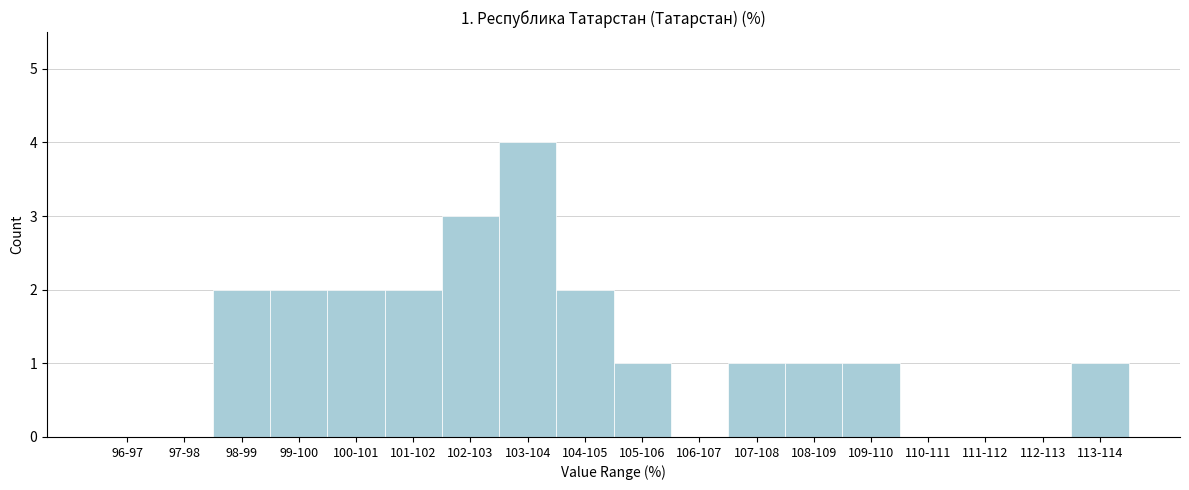

Reading left to right, extract all data points from this chart.

96-97=0	97-98=0	98-99=2	99-100=2	100-101=2	101-102=2	102-103=3	103-104=4	104-105=2	105-106=1	106-107=0	107-108=1	108-109=1	109-110=1	110-111=0	111-112=0	112-113=0	113-114=1